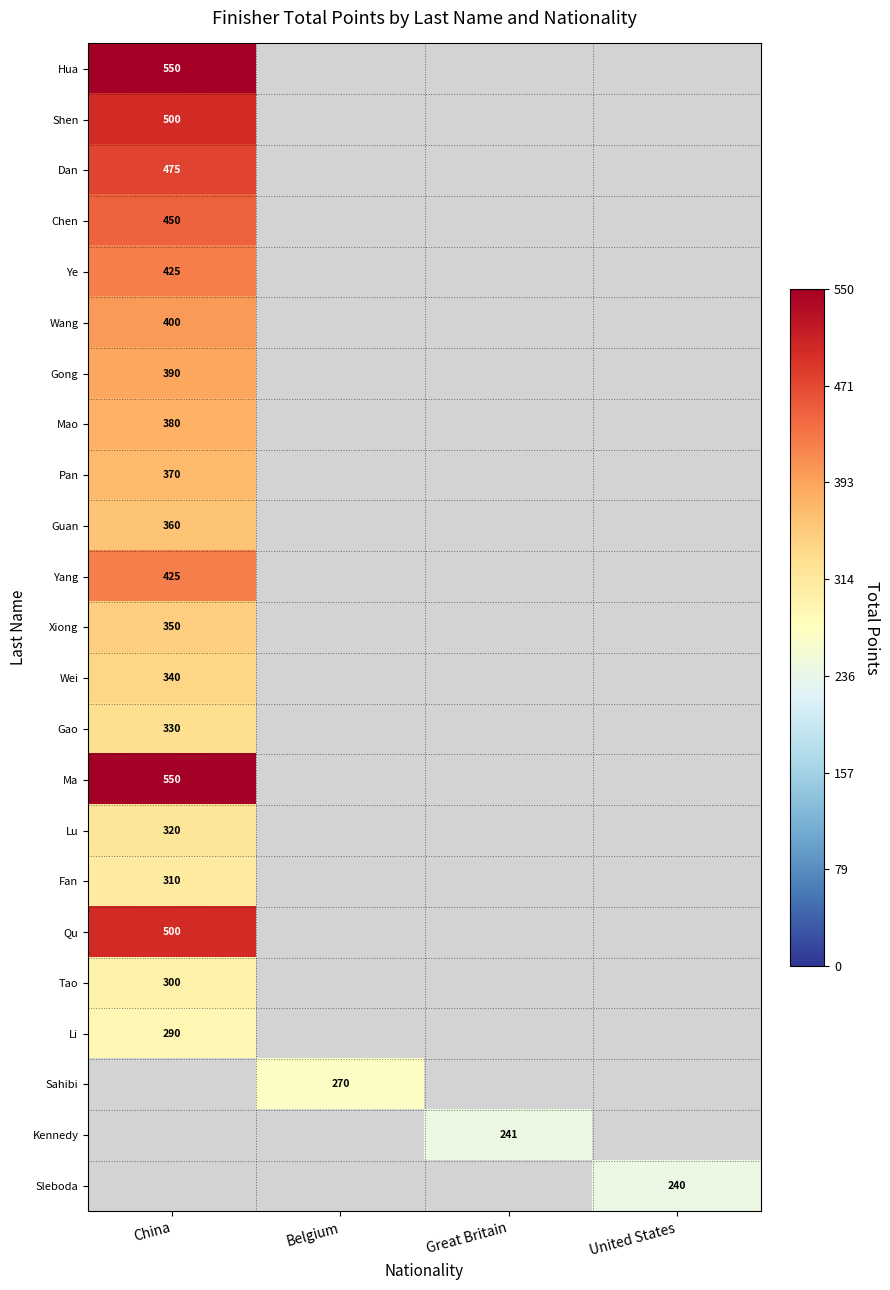

The Wang series shows 400 at China. True or false?

True